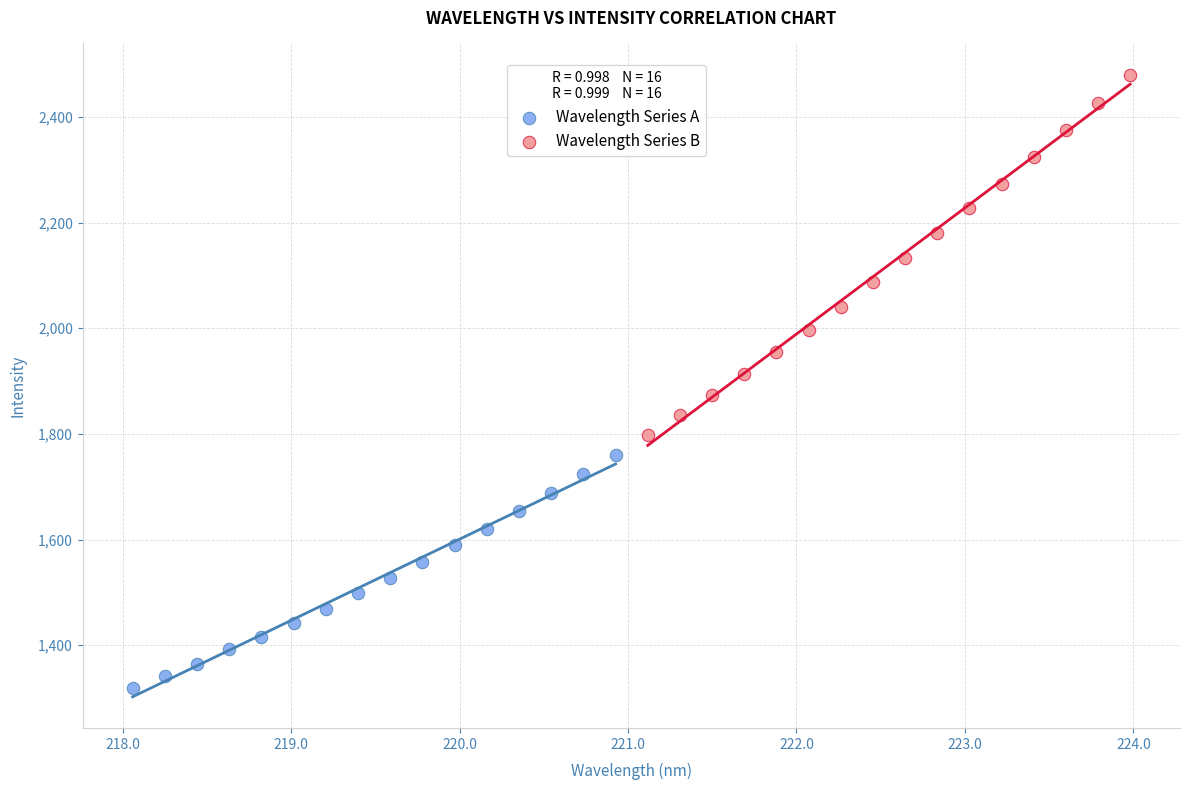

Which series has the largest Y range (max minus min)?

Wavelength Series B